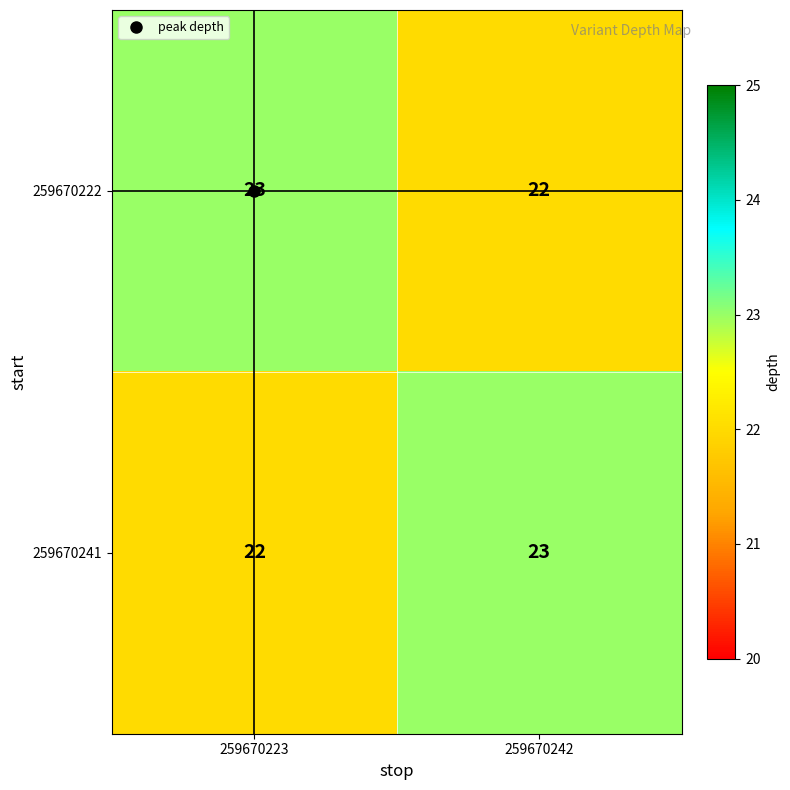

How many distinct data groups are displayed?

2